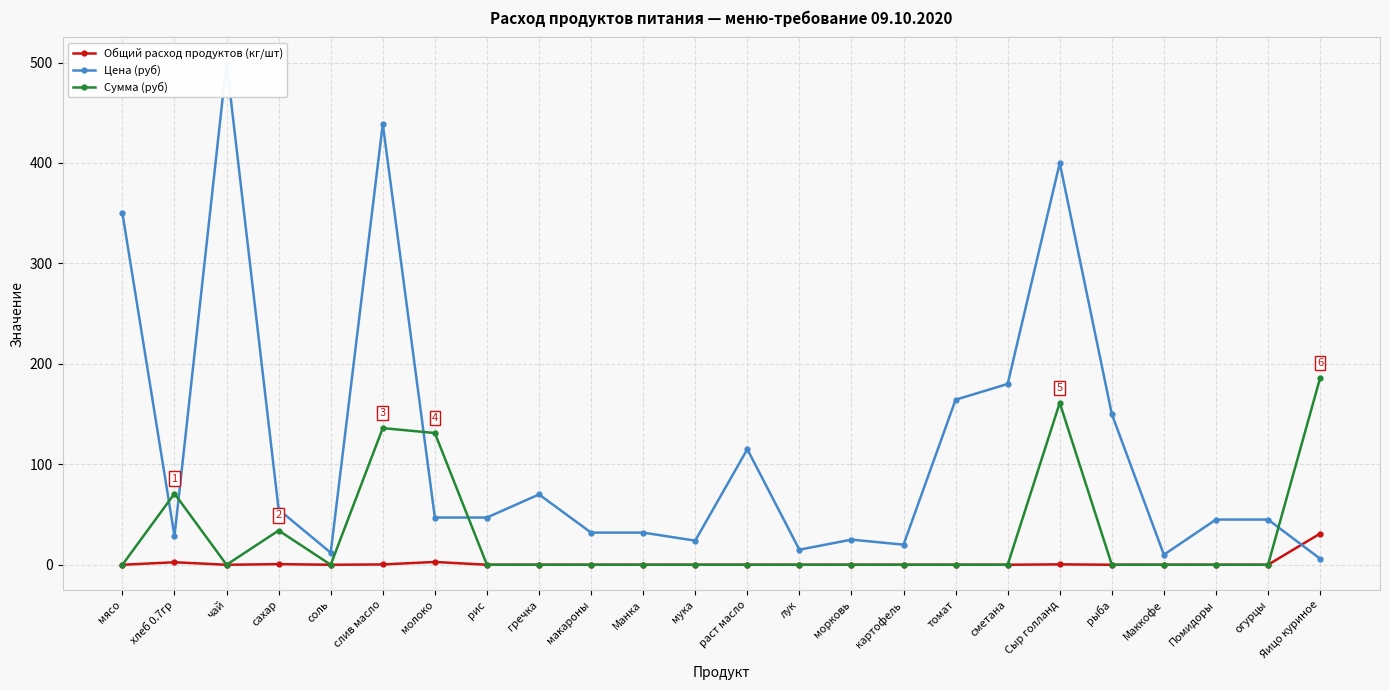

What is the difference between the Общий расход продуктов (кг/шт) values at мясо and молоко?

2.8